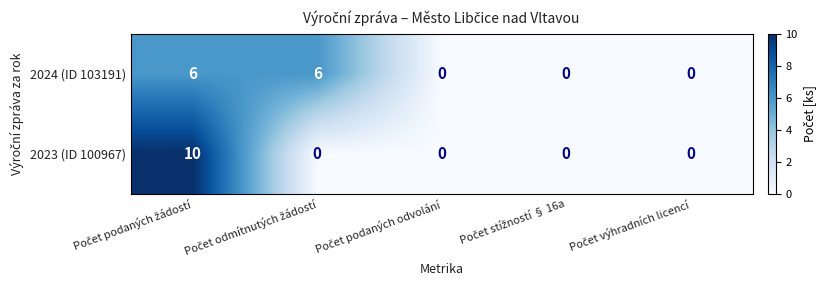

What is the difference between the second highest and minimum values in the 2024 (ID 103191) series?

6